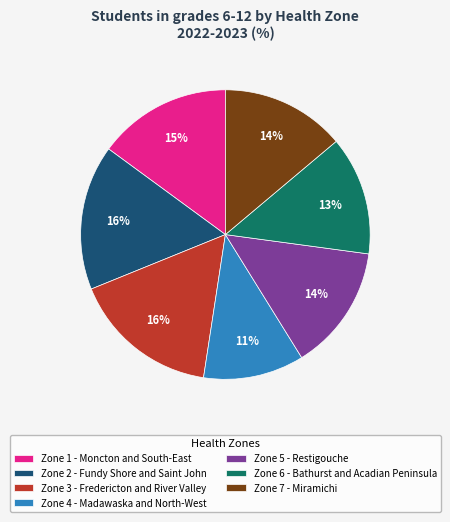

What percentage is the Zone 4 - Madawaska and North-West slice, to the nearest percent?

11%